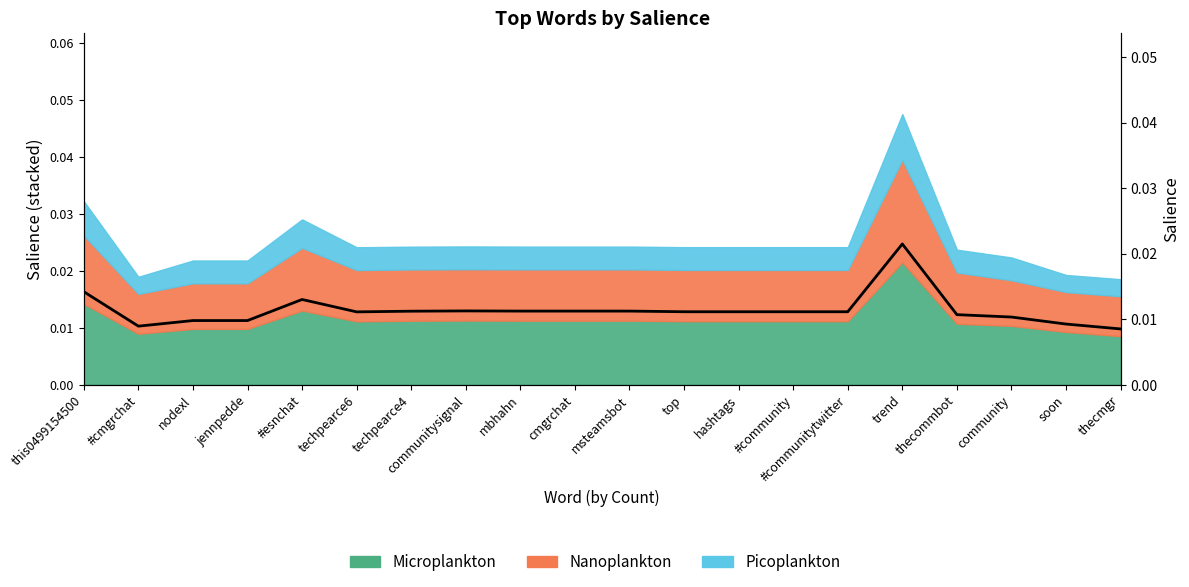

Which has a higher value, nodexl or hashtags?

hashtags